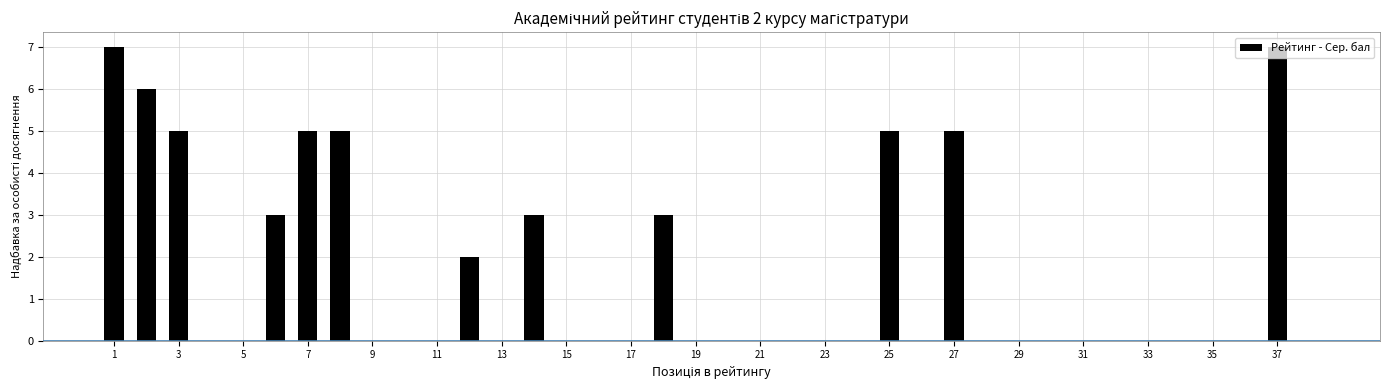

Count the number of data series in this chart.

1